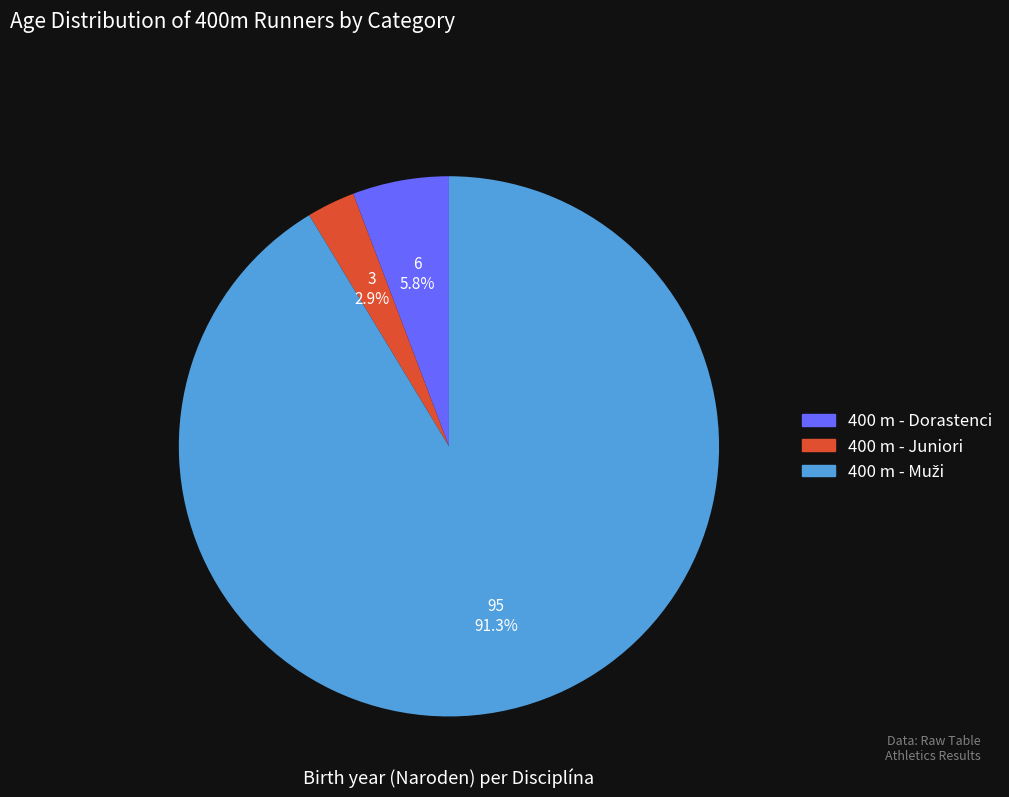

How many slices are in this pie chart?

3